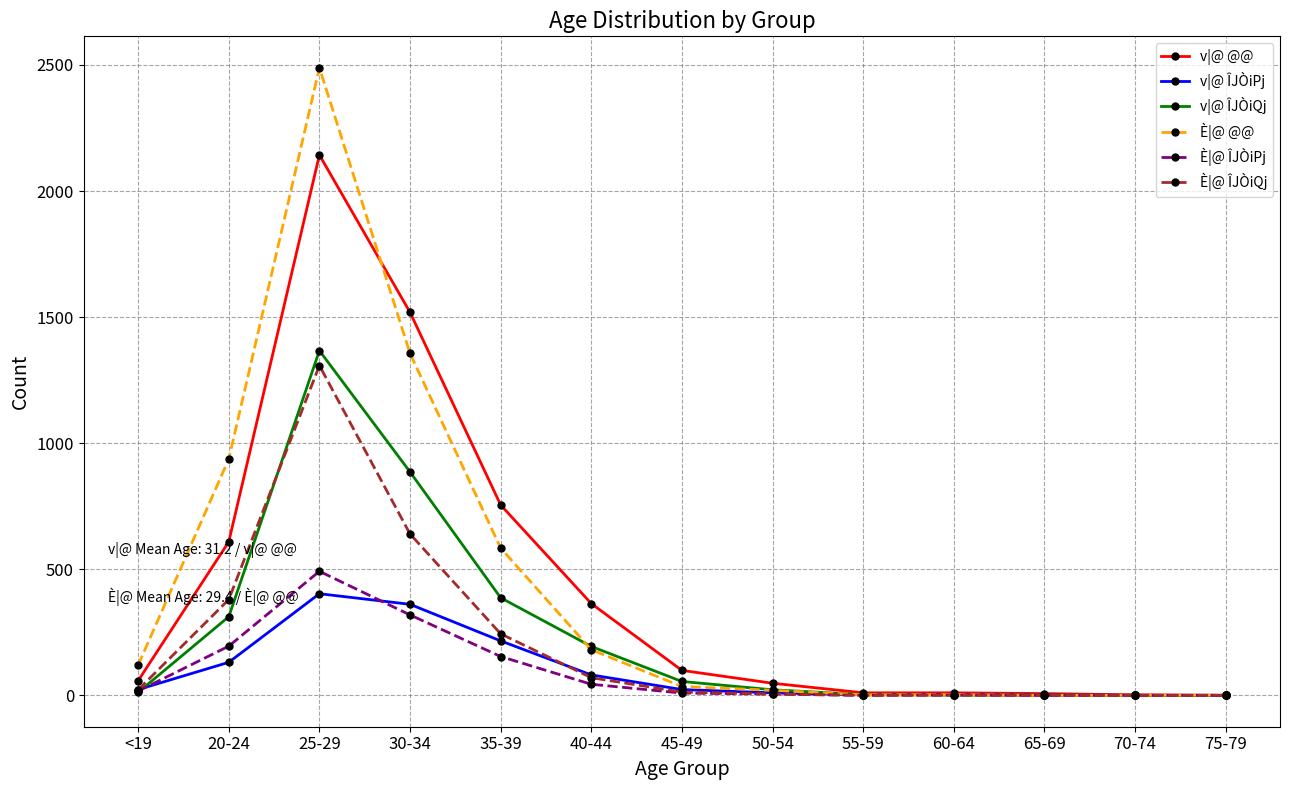

Count the number of data series in this chart.

6